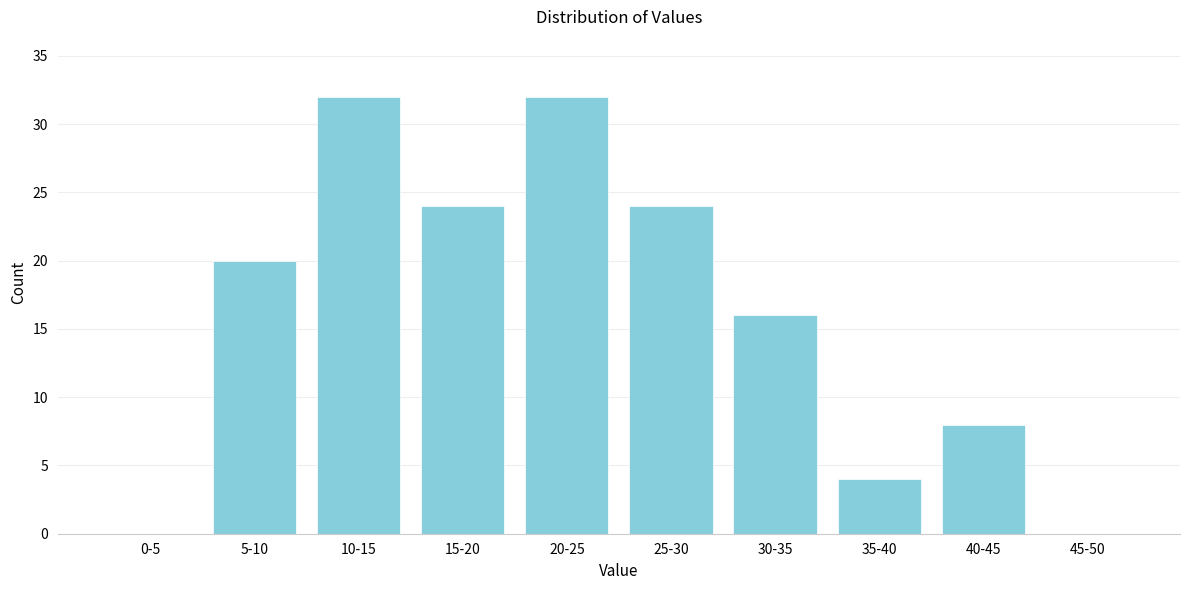

Reading left to right, transcribe all the data shown in this chart.

0-5=0	5-10=20	10-15=32	15-20=24	20-25=32	25-30=24	30-35=16	35-40=4	40-45=8	45-50=0